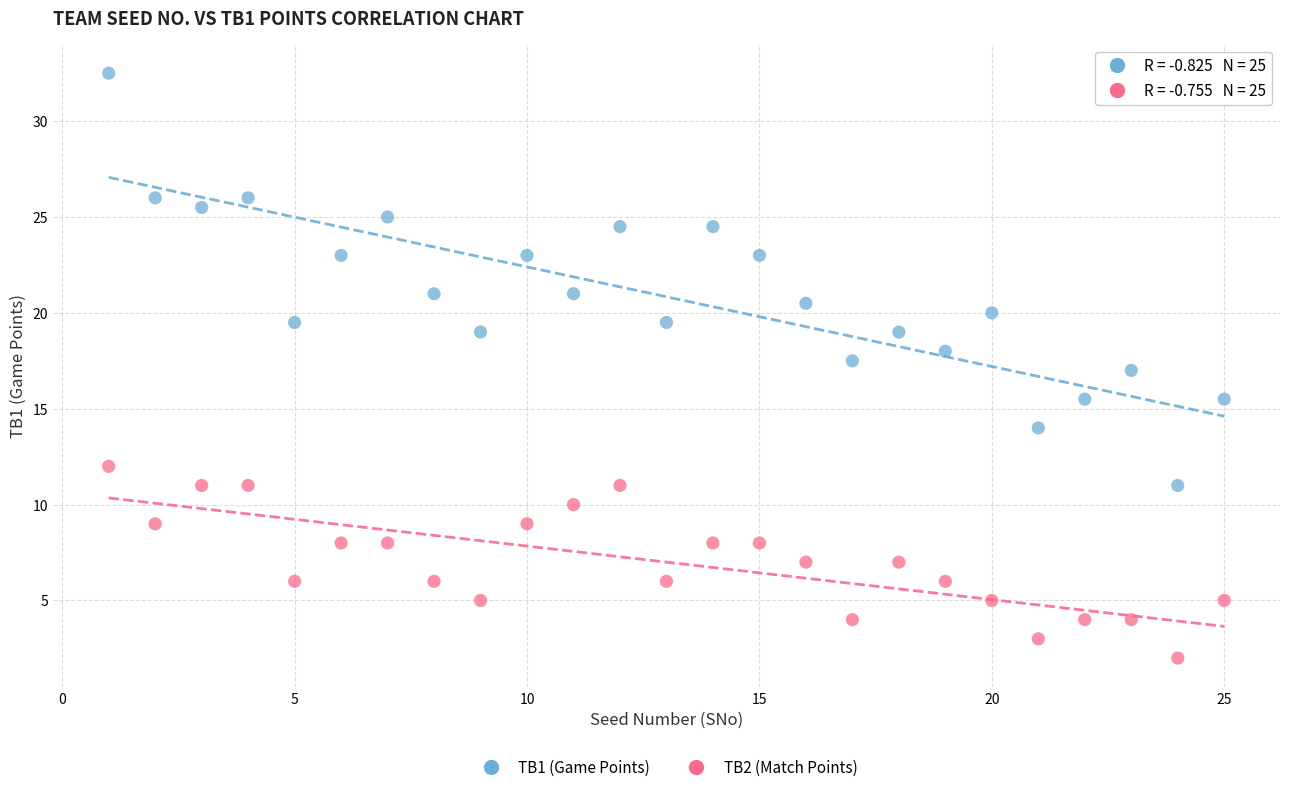

Across all data points, what is the range of X values (max minus min)?

24.0